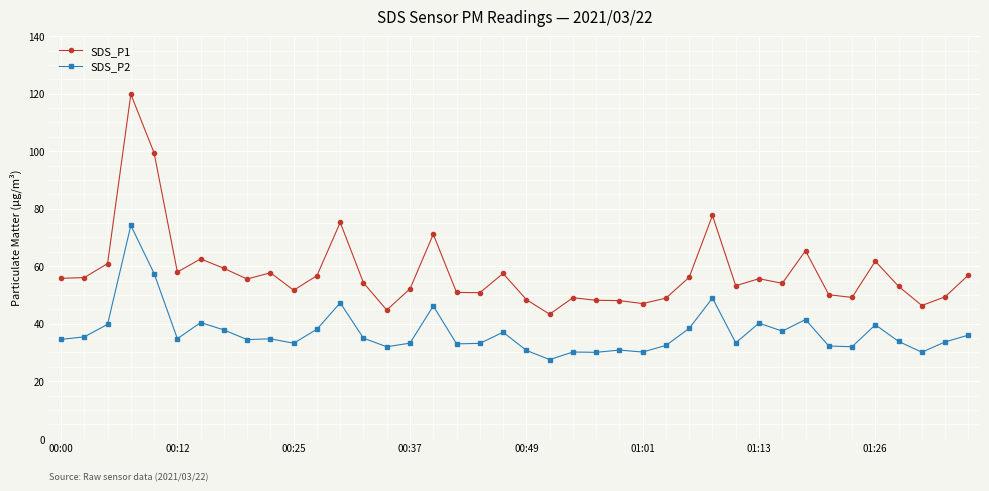

What is the sum of all SDS_P2 values?

1480.8